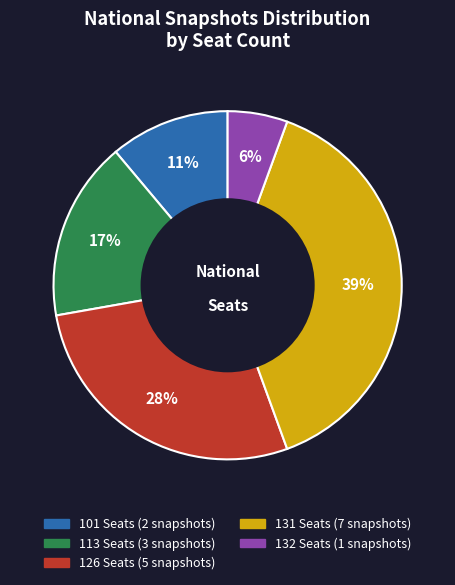

To the nearest percent, what is the difference between the largest and smallest slice percentages?

33%